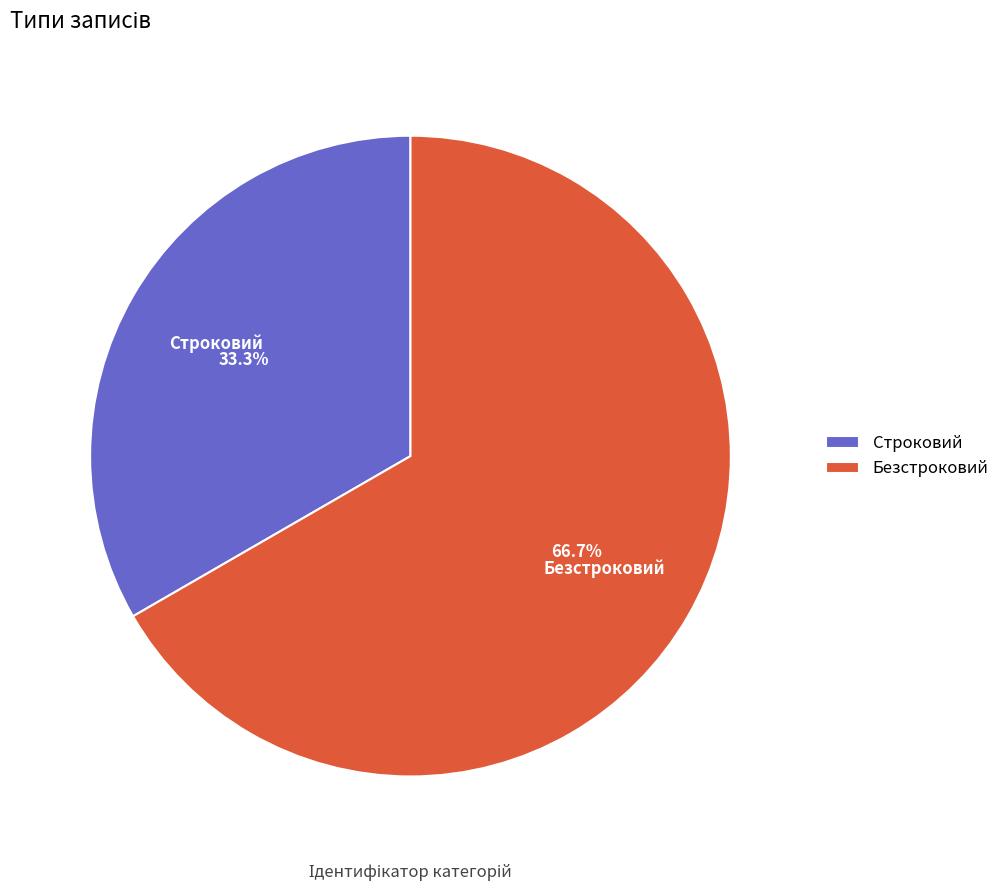

True or false: Безстроковий accounts for 59% of the total.

False